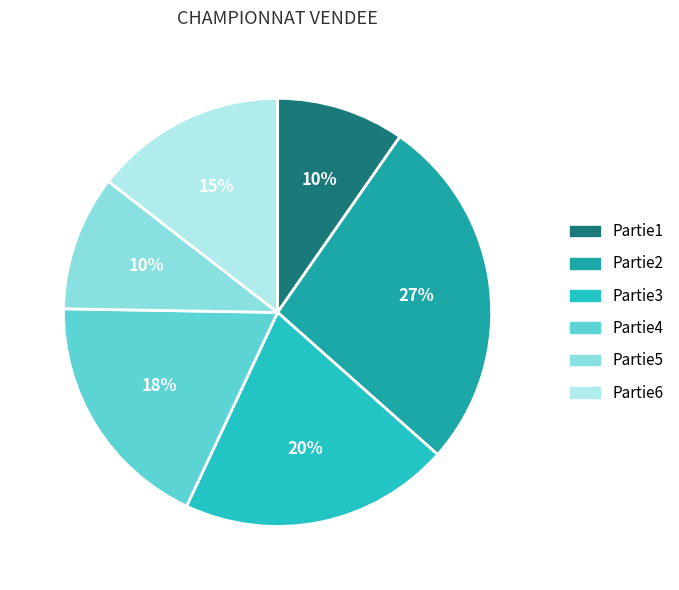

To the nearest percent, what is the average slice percentage?

17%